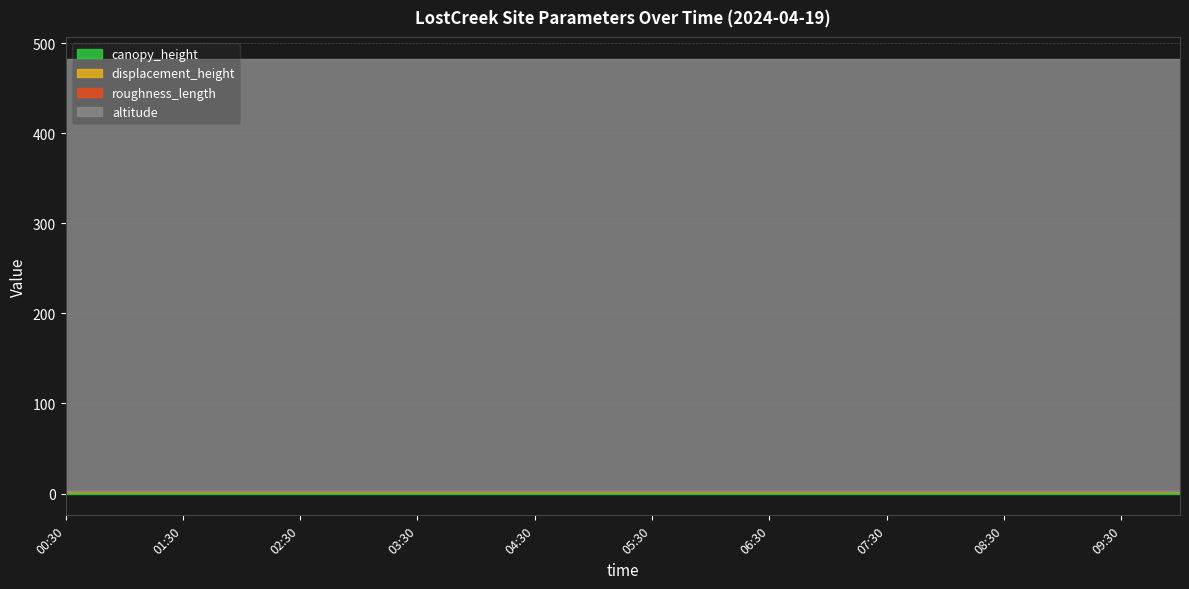

Reading right to left, list all the values displayed in this chart.

canopy_height: 1.5	1.5	1.5	1.5	1.5	1.5	1.5	1.5	1.5	1.5	1.5	1.5	1.5	1.5	1.5	1.5	1.5	1.5	1.5	1.5
displacement_height: 1.0	1.0	1.0	1.0	1.0	1.0	1.0	1.0	1.0	1.0	1.0	1.0	1.0	1.0	1.0	1.0	1.0	1.0	1.0	1.0
roughness_length: 0.2	0.2	0.2	0.2	0.2	0.2	0.2	0.2	0.2	0.2	0.2	0.2	0.2	0.2	0.2	0.2	0.2	0.2	0.2	0.2
altitude: 480.0	480.0	480.0	480.0	480.0	480.0	480.0	480.0	480.0	480.0	480.0	480.0	480.0	480.0	480.0	480.0	480.0	480.0	480.0	480.0